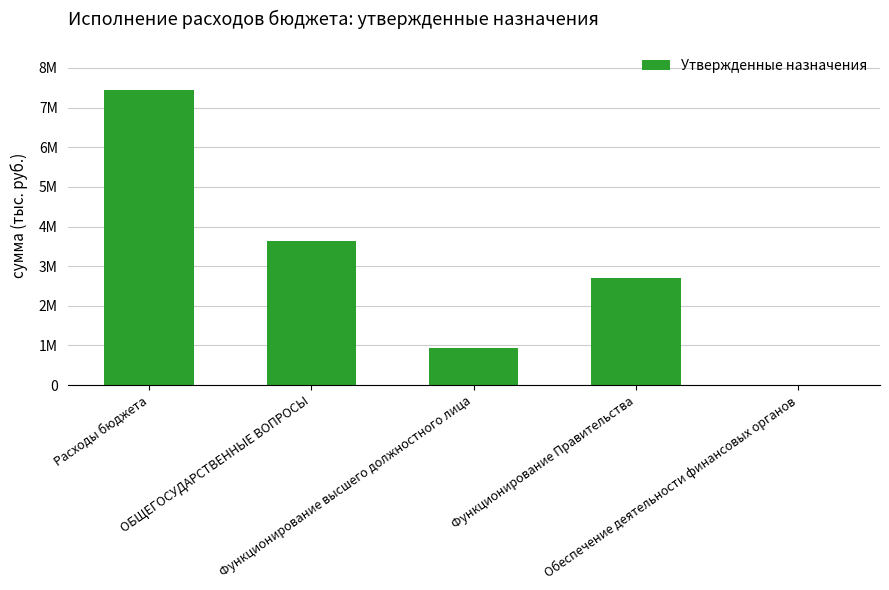

Are the bars horizontal?

No